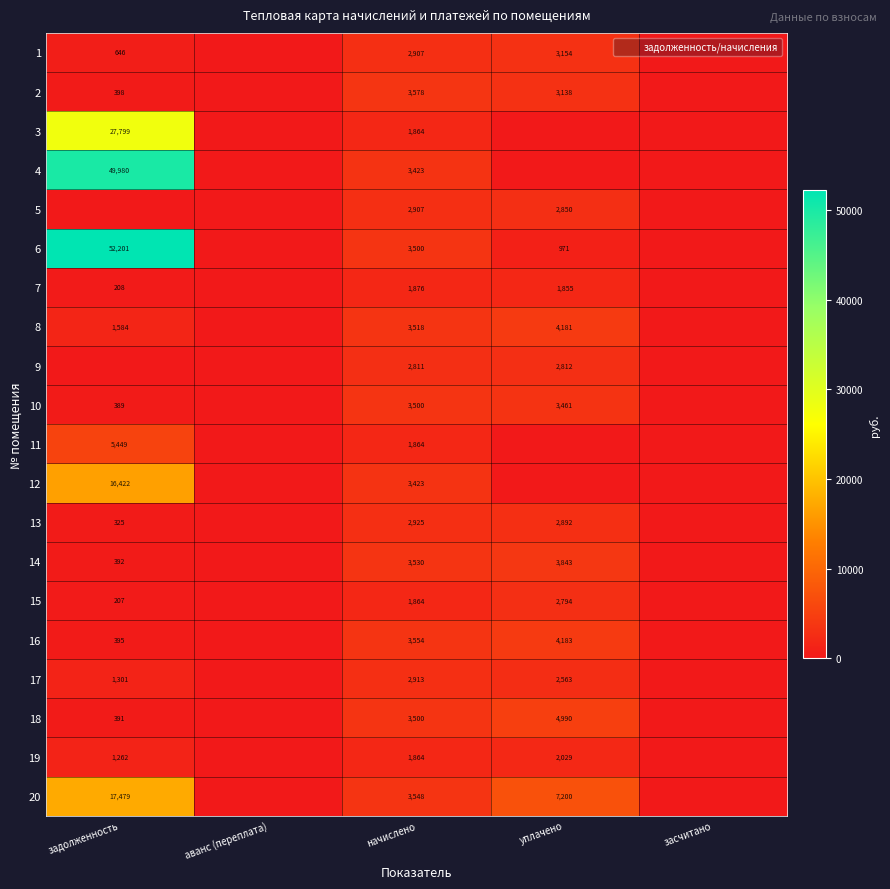

What value does the 13 series have at начислено?

2925.1